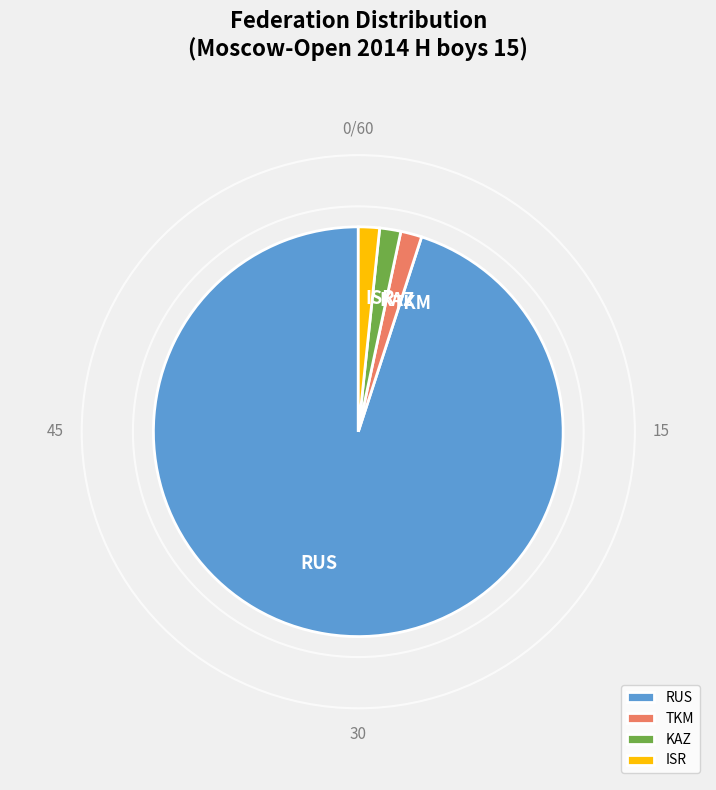

Does any single category account for the majority?

Yes